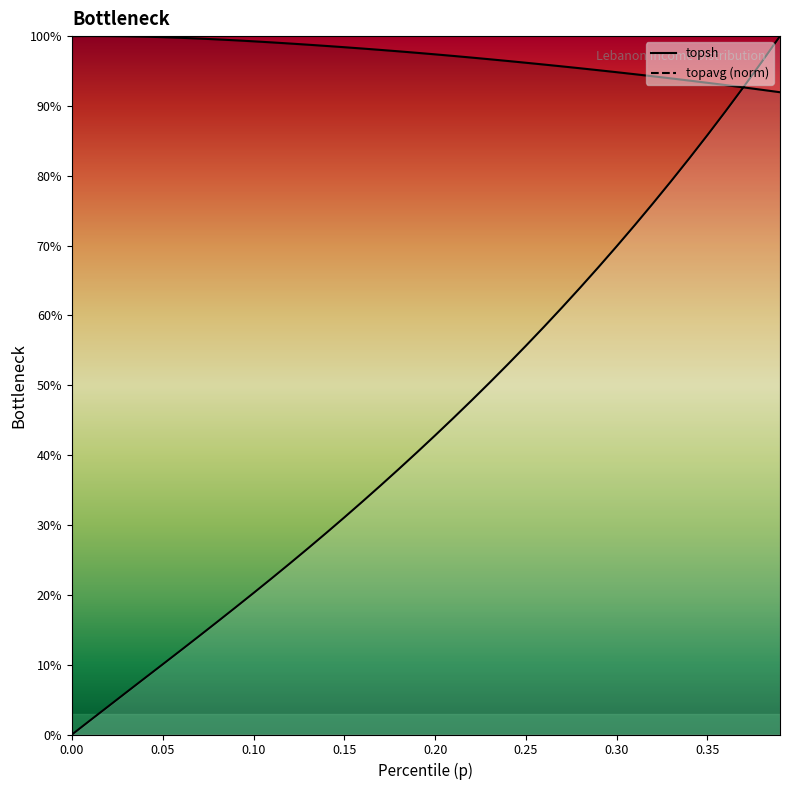

How many lines are shown in the chart?

2